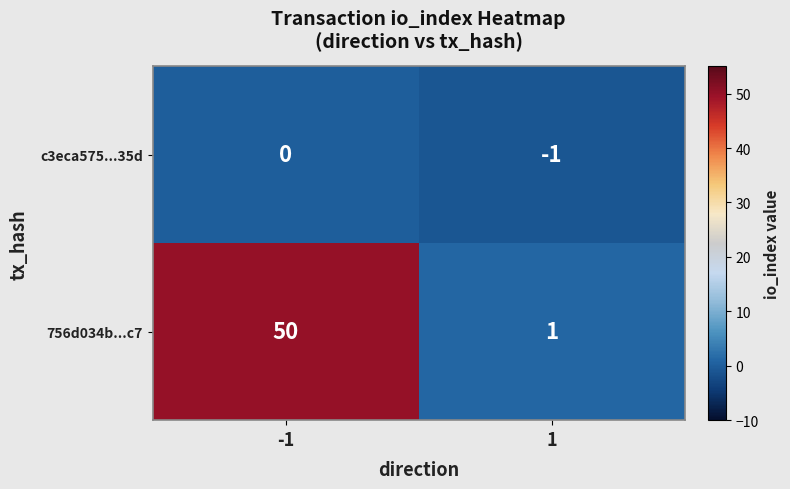

Rank the series by their maximum value, from highest to lowest.

756d034b...c7, c3eca575...35d